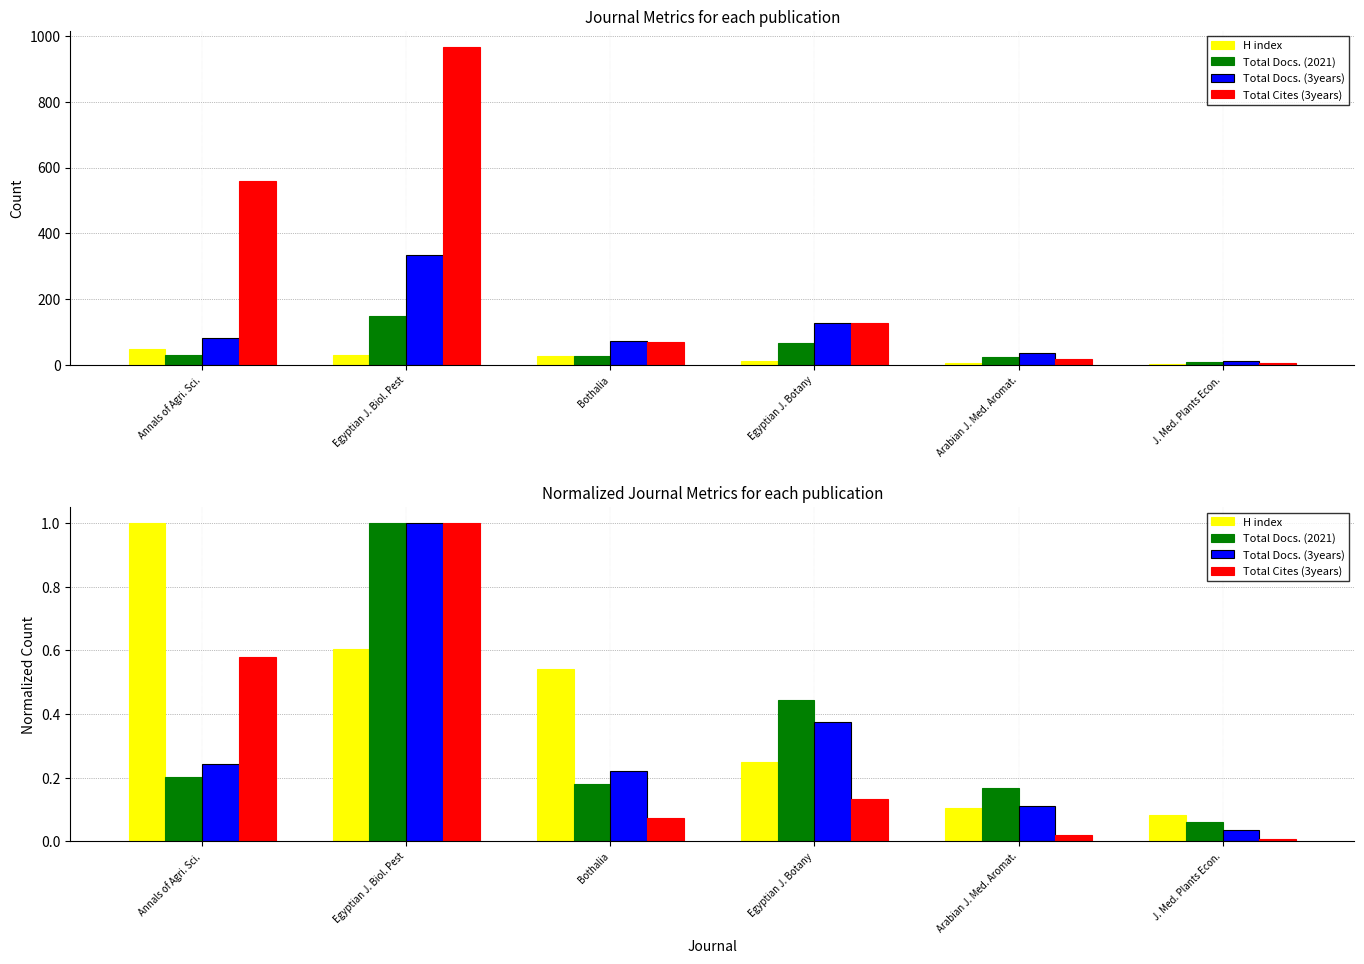

How many series are shown in this chart?

4